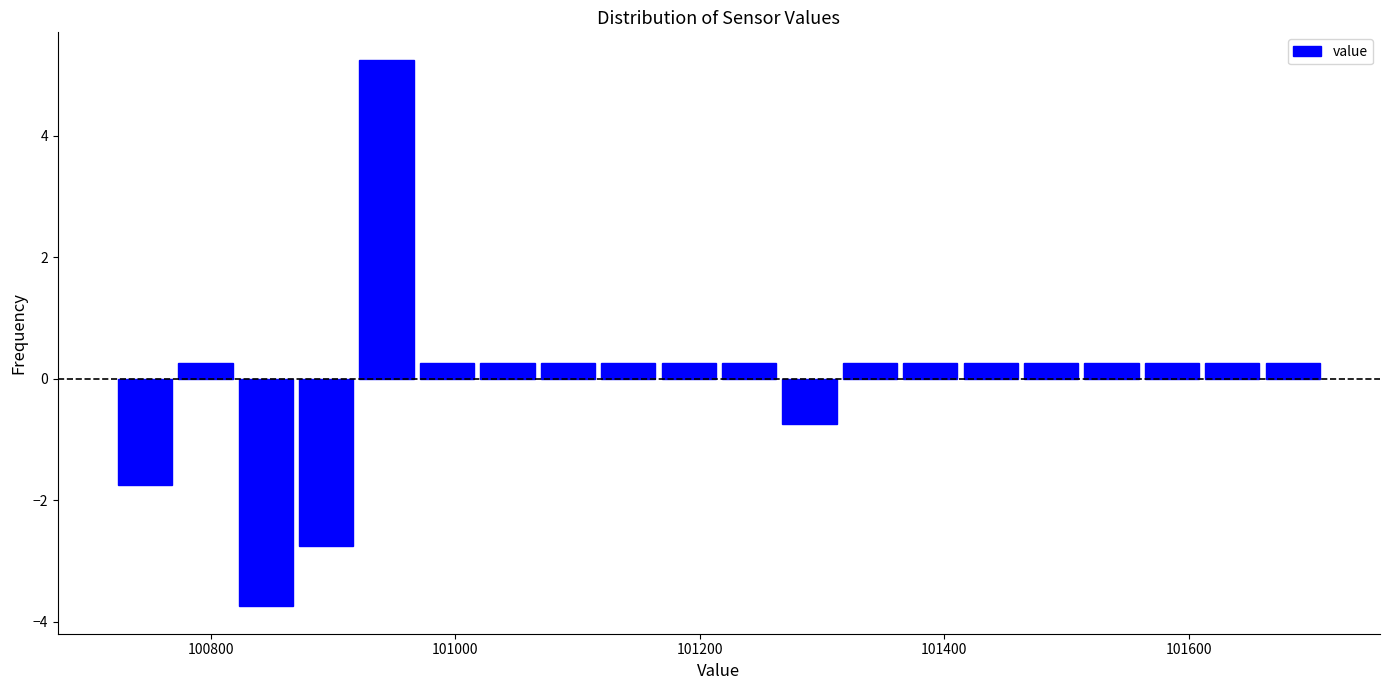

Read against the x-axis, roughly where is the centre of the tallest bar?

100940